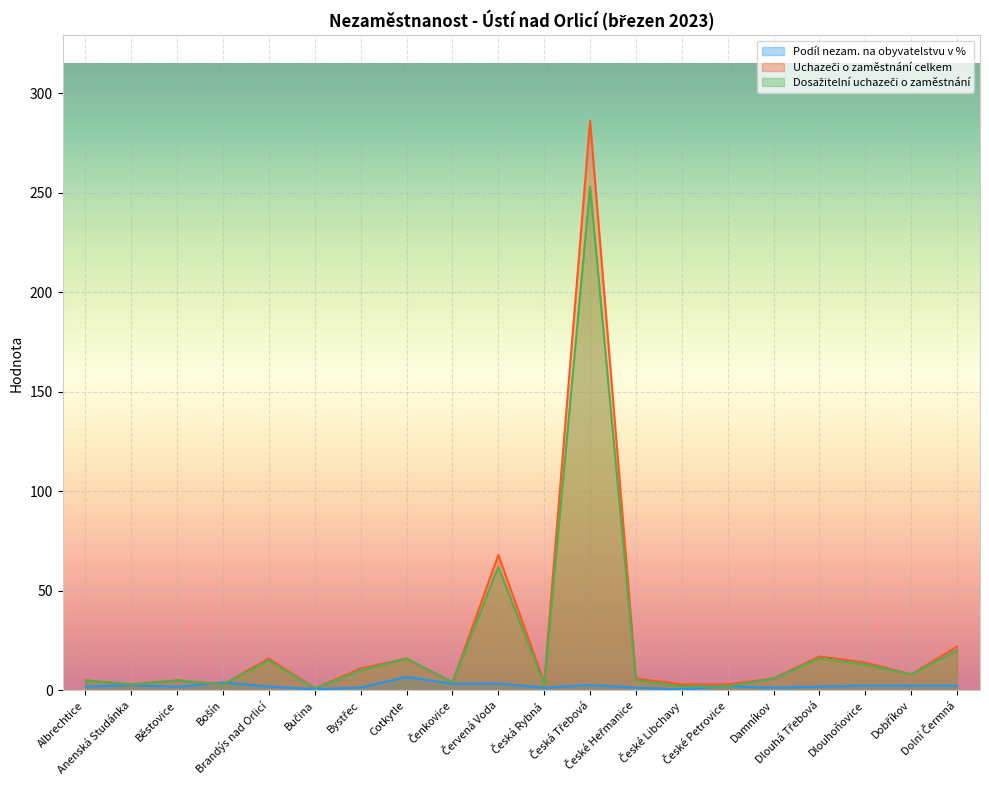

What is the difference between the Podíl nezam. na obyvatelstvu v % values at Čenkovice and České Petrovice?

1.2